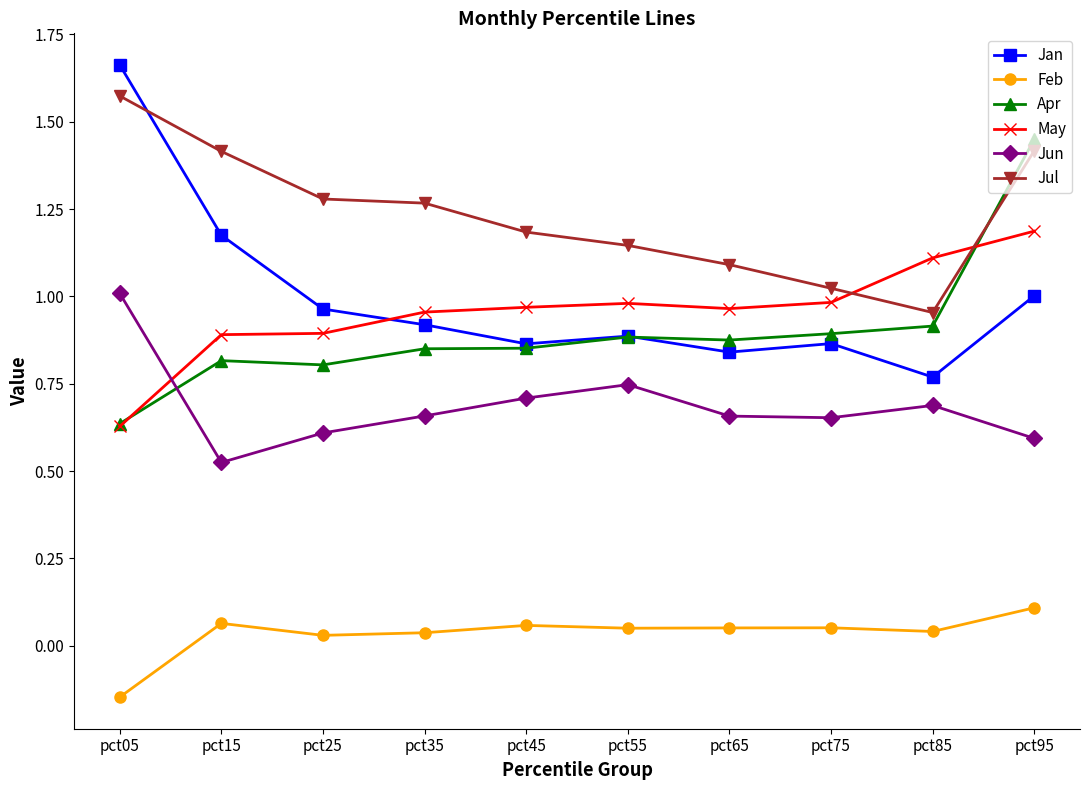

How many lines are shown in the chart?

6